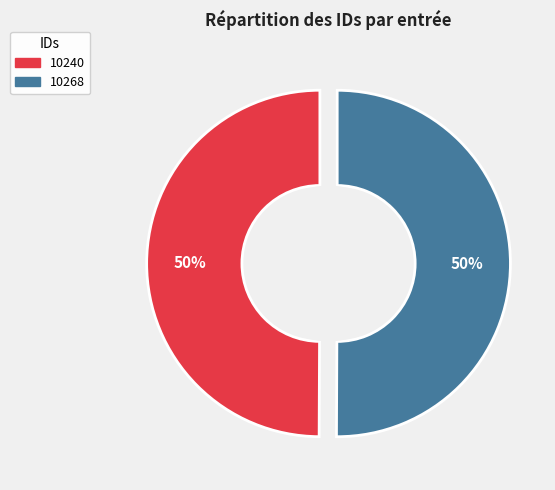

Rank the categories by value from highest to lowest.

10268, 10240